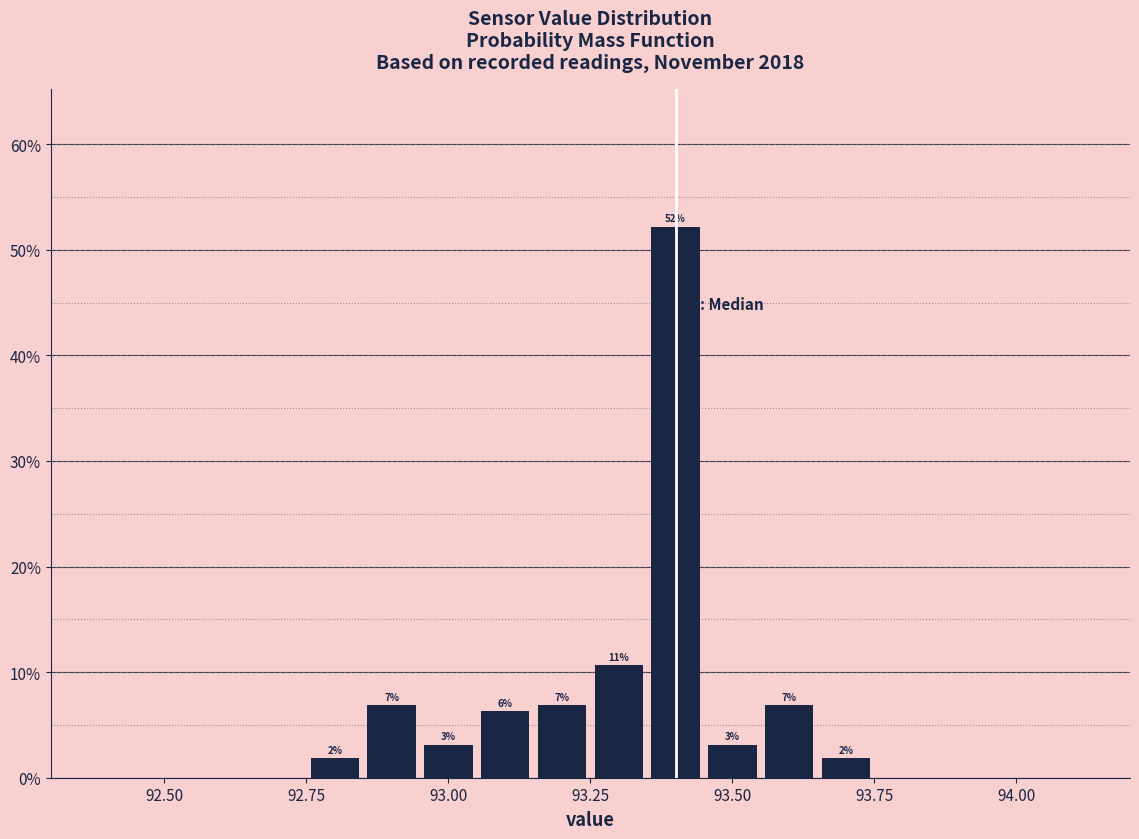

Read against the x-axis, roughly where is the centre of the tallest bar?

93.40